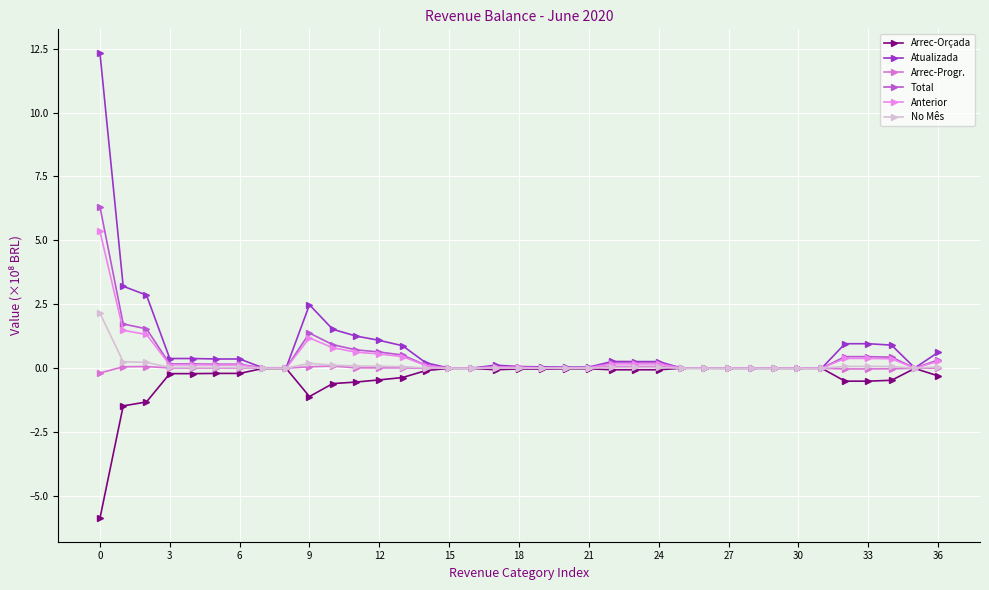

What is the minimum value shown in the chart?

-5.9